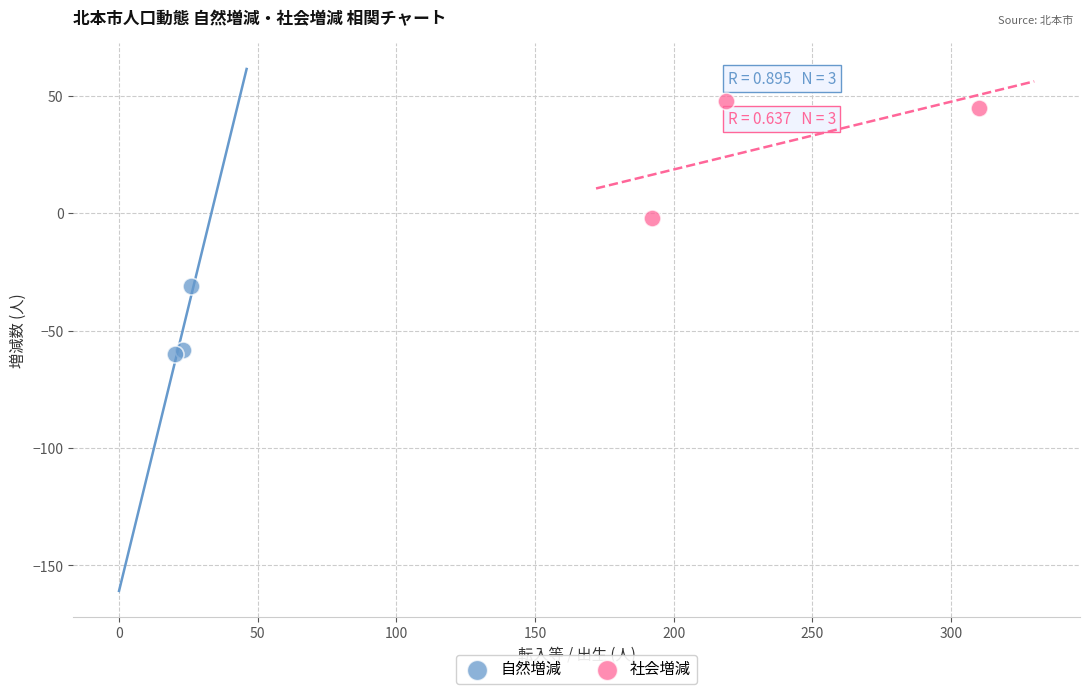

Which series contains the lowest Y value?

自然増減